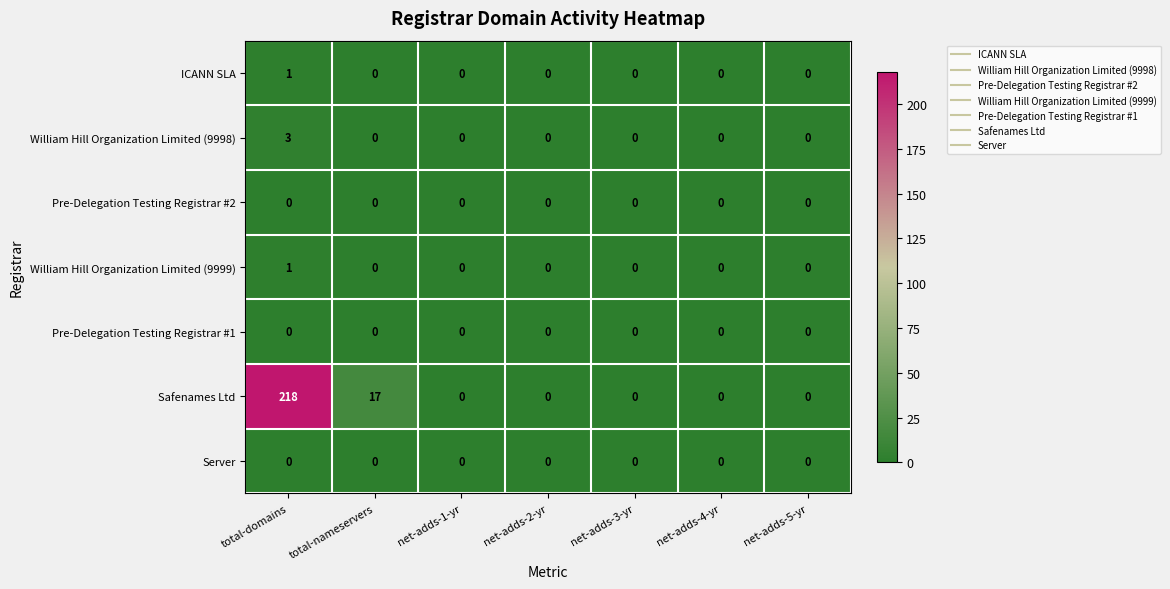

What is the average value of the Safenames Ltd series?

34